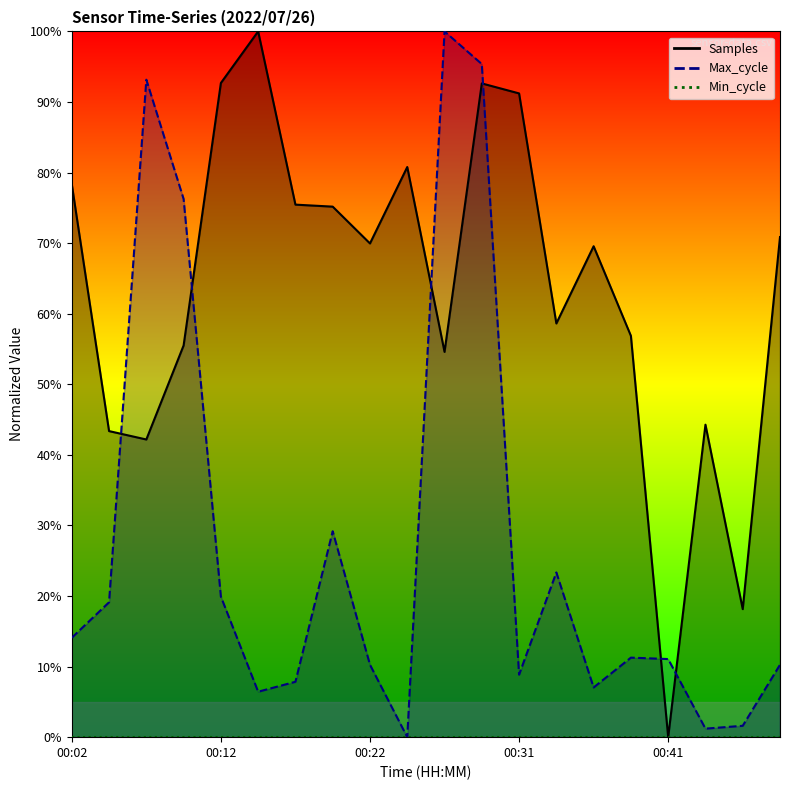

What is the difference between the second highest and second lowest values in the Samples series?

74.5